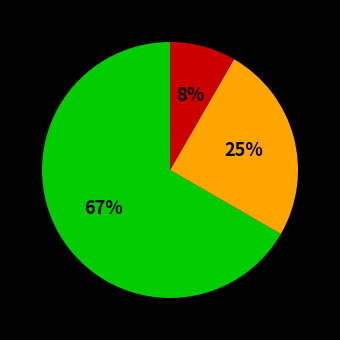

To the nearest percent, what is the average slice percentage?

33%